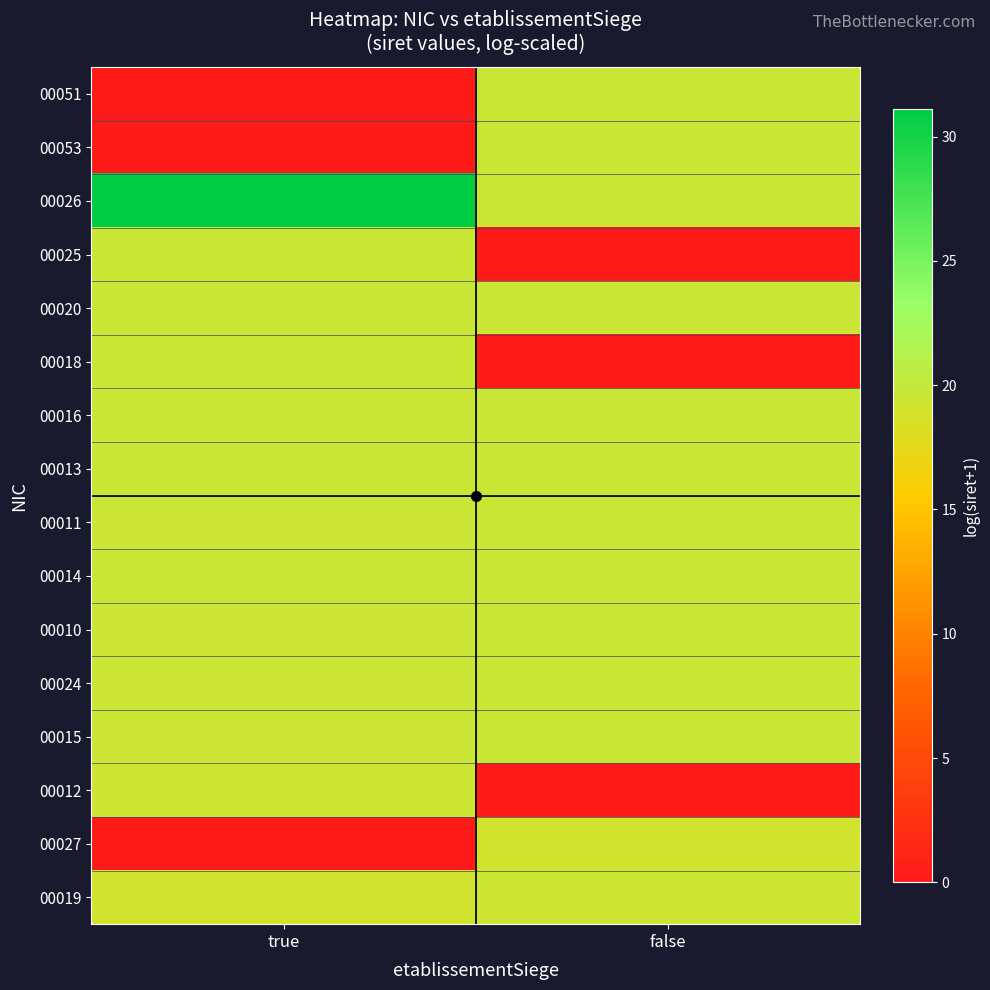

What is the total value across all series at false?

254.6